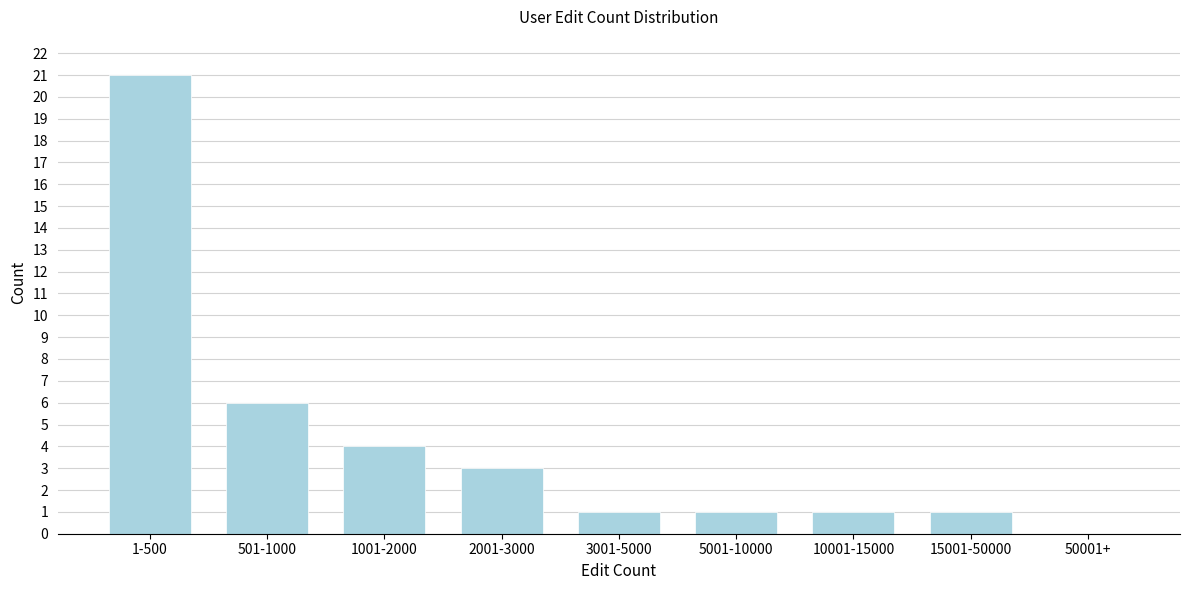

Reading left to right, transcribe all the data shown in this chart.

1-500=21	501-1000=6	1001-2000=4	2001-3000=3	3001-5000=1	5001-10000=1	10001-15000=1	15001-50000=1	50001+=0